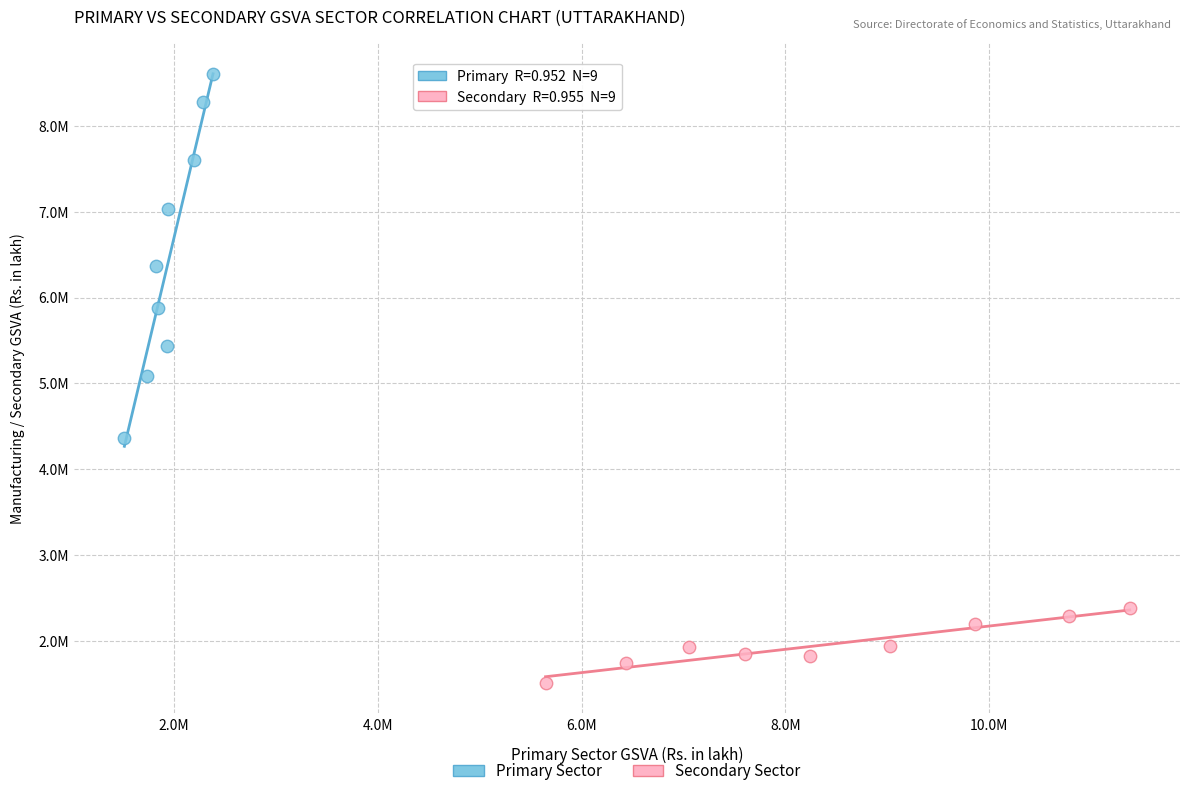

Which series reaches the minimum Y coordinate?

Secondary Sector